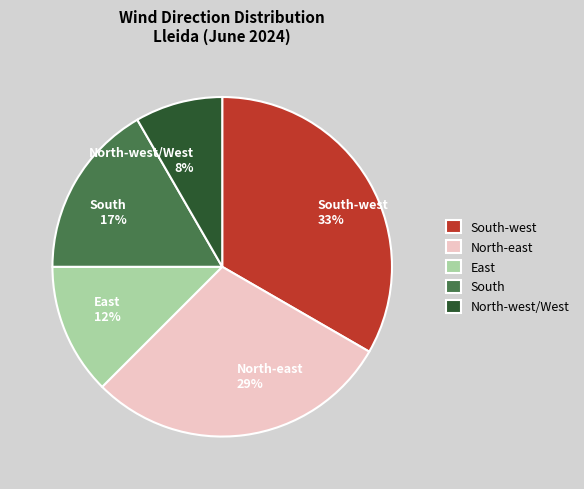

Approximately how many times larger is the value at South compared to North-east?

0.6